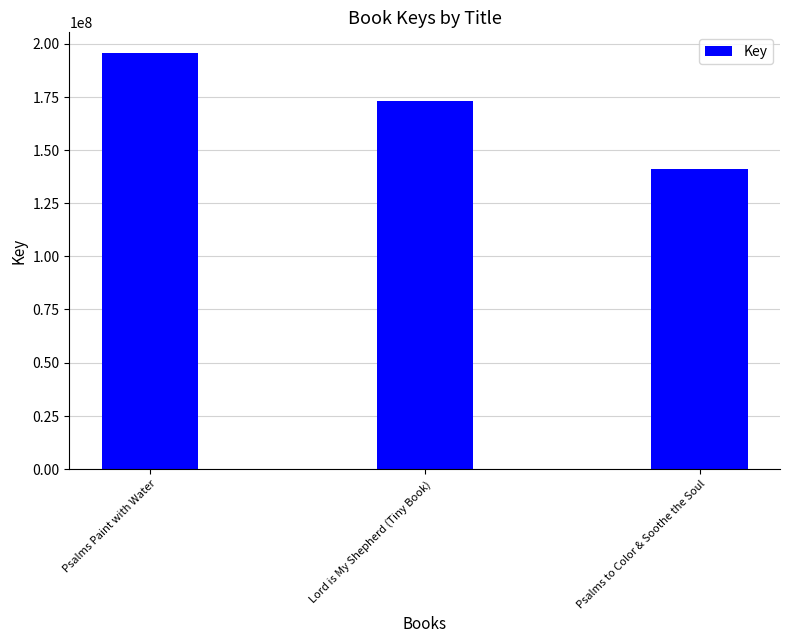

What is the label of the 3rd bar from the right?

Psalms Paint with Water